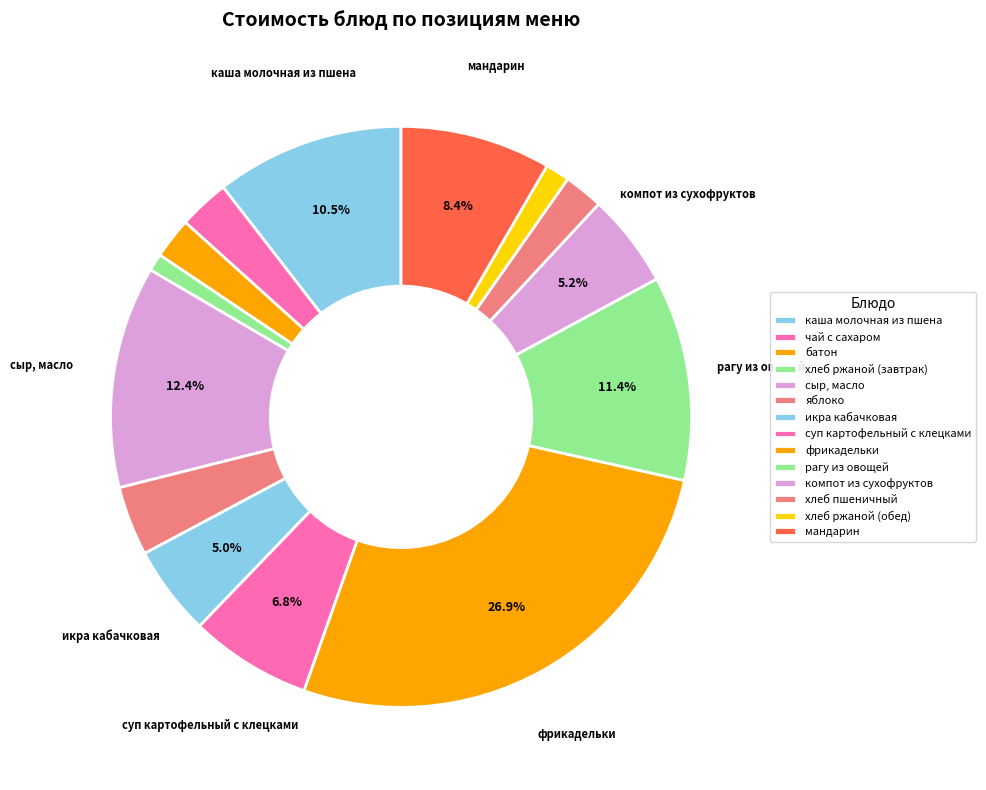

What portion of the pie excludes фрикадельки?

73.1%